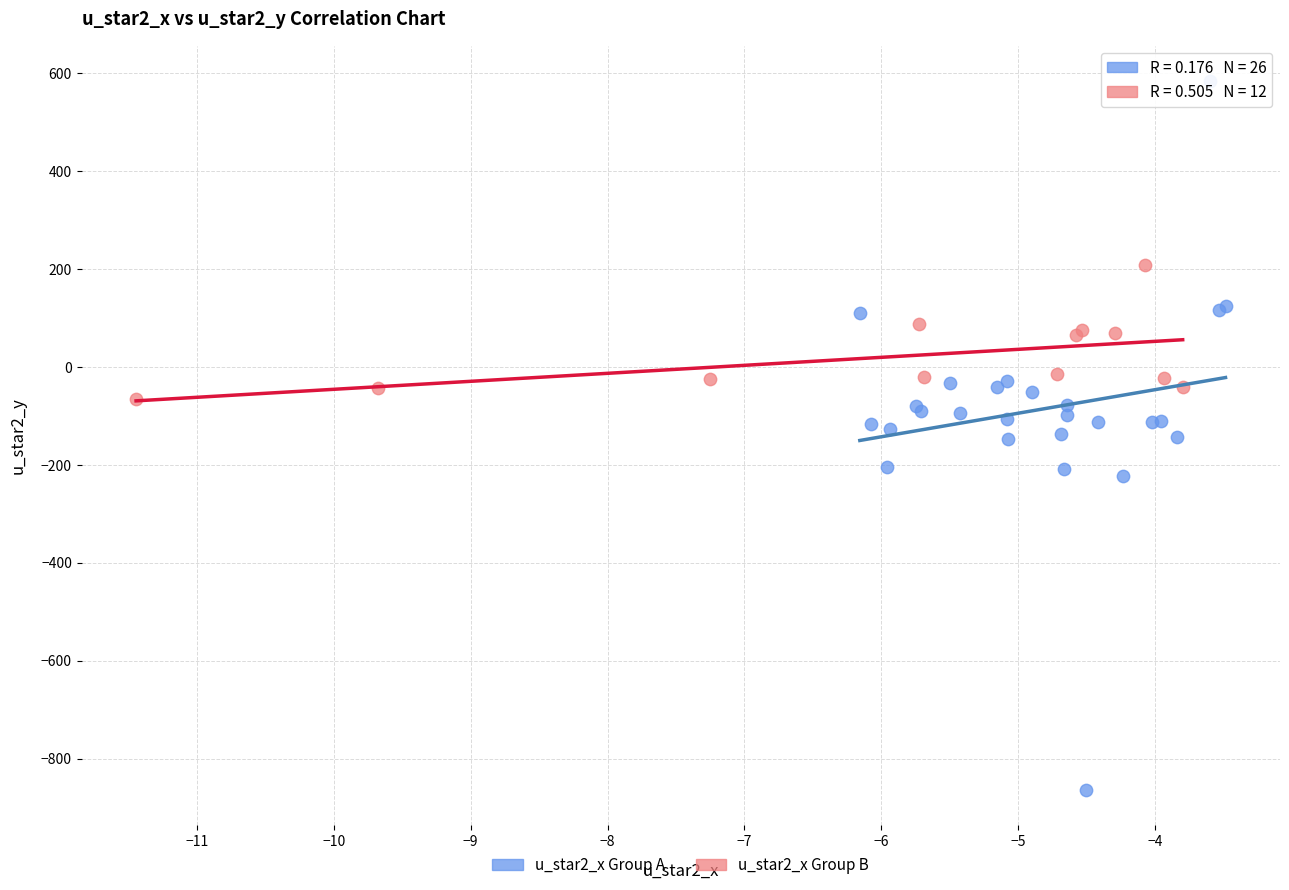

Which series contains the highest Y value?

u_star2_x Group A